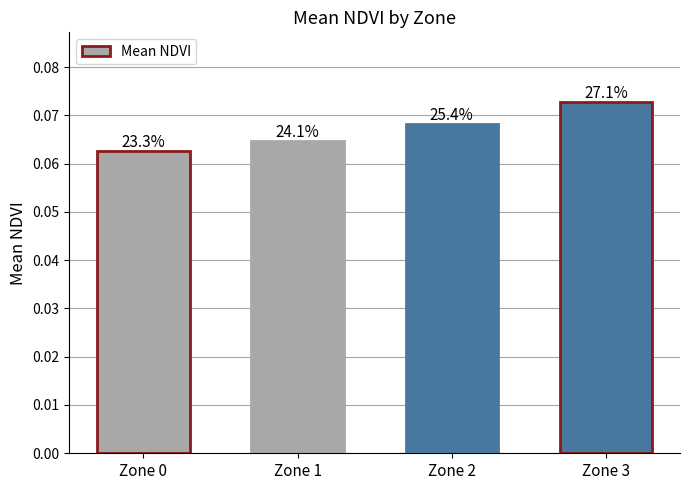

Which label corresponds to the smallest value in the chart?

Zone 0